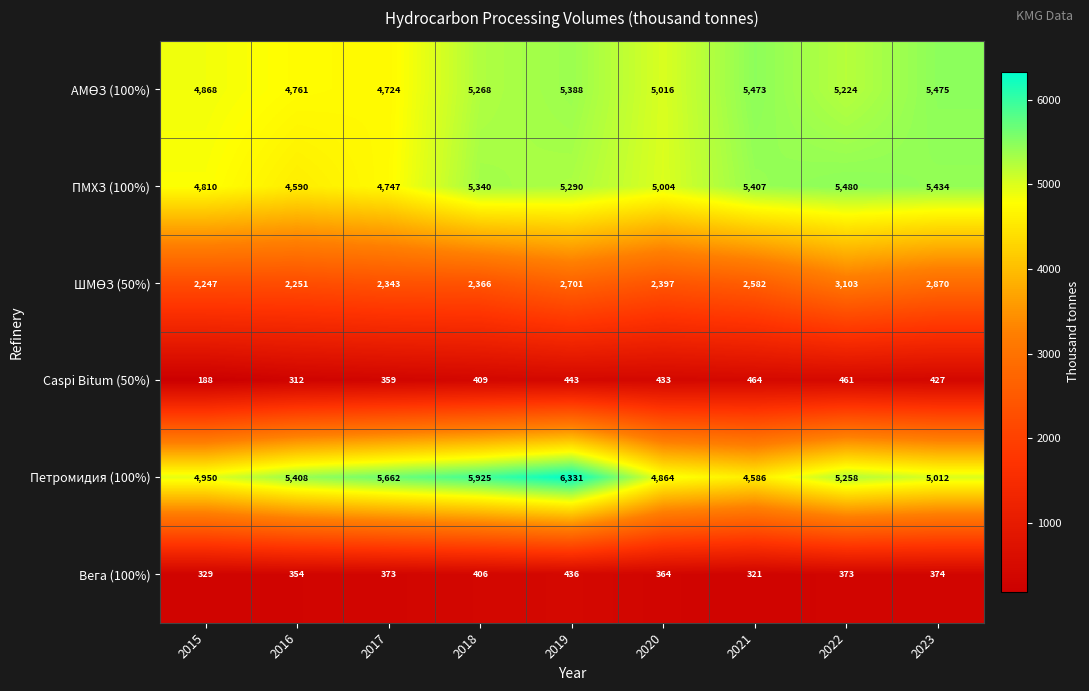

The value of Caspi Bitum (50%) at 2017 is 146. True or false?

False